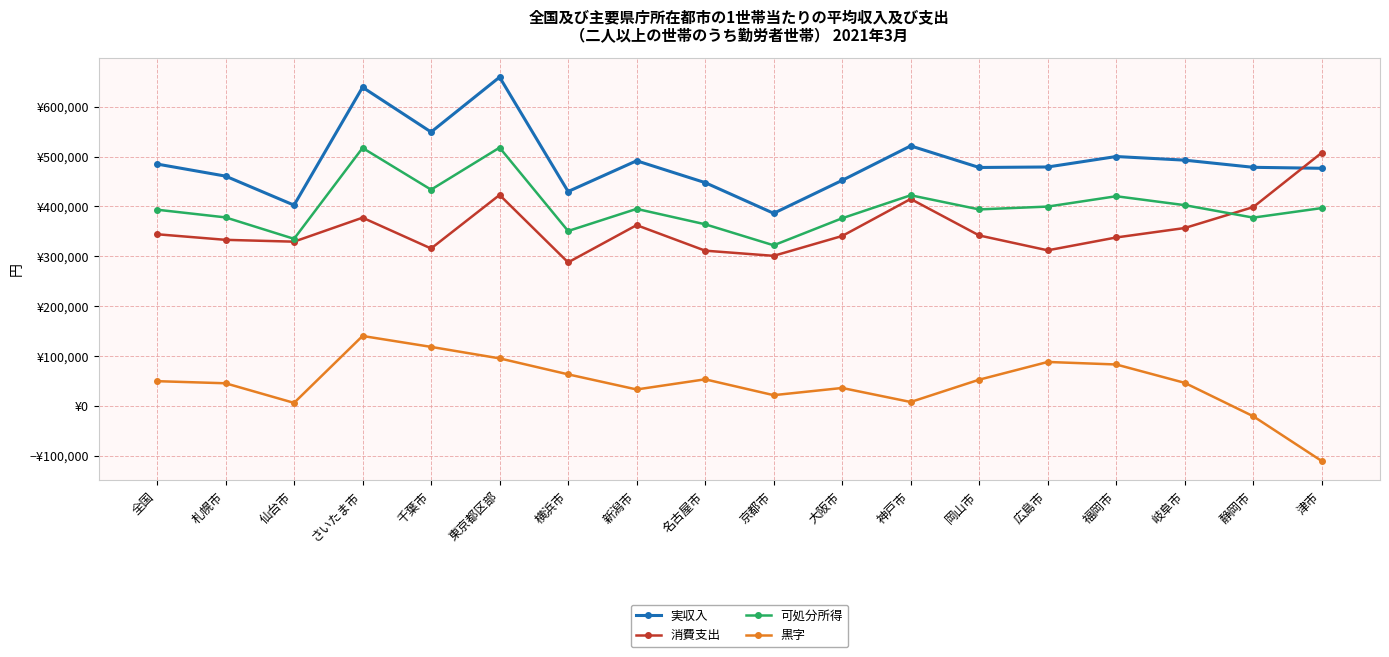

Does the chart have visible grid lines?

Yes